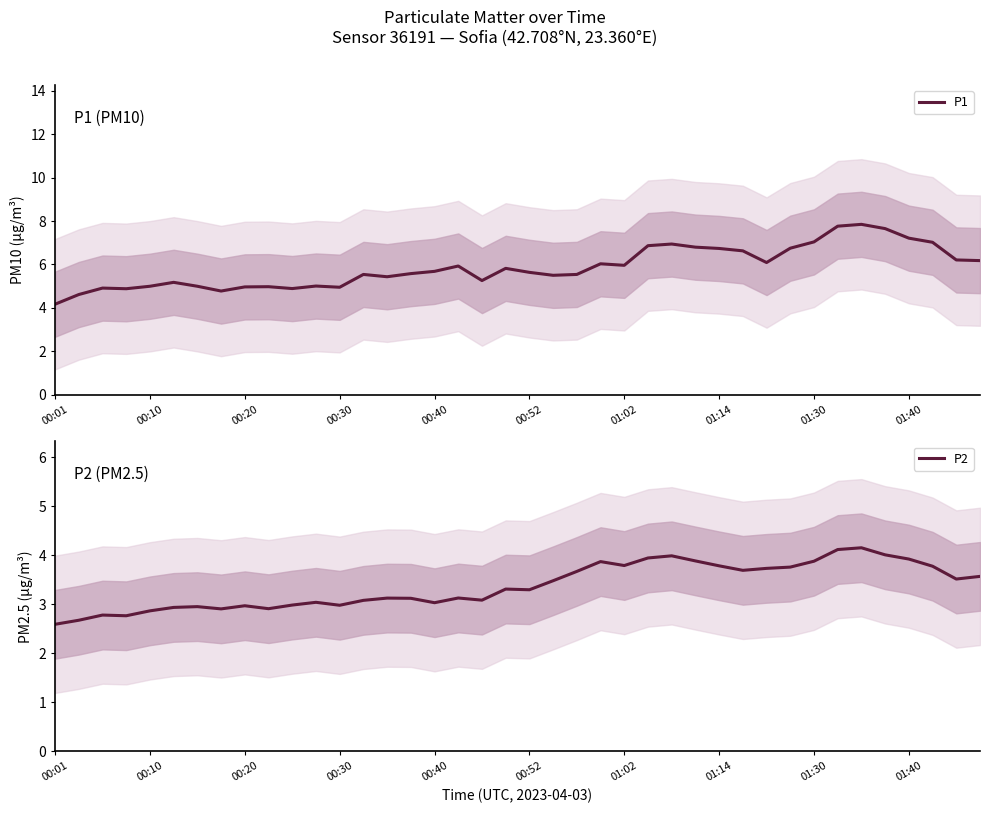

What is the sum of the P1 values at 01:40 and 01:02?

13.2